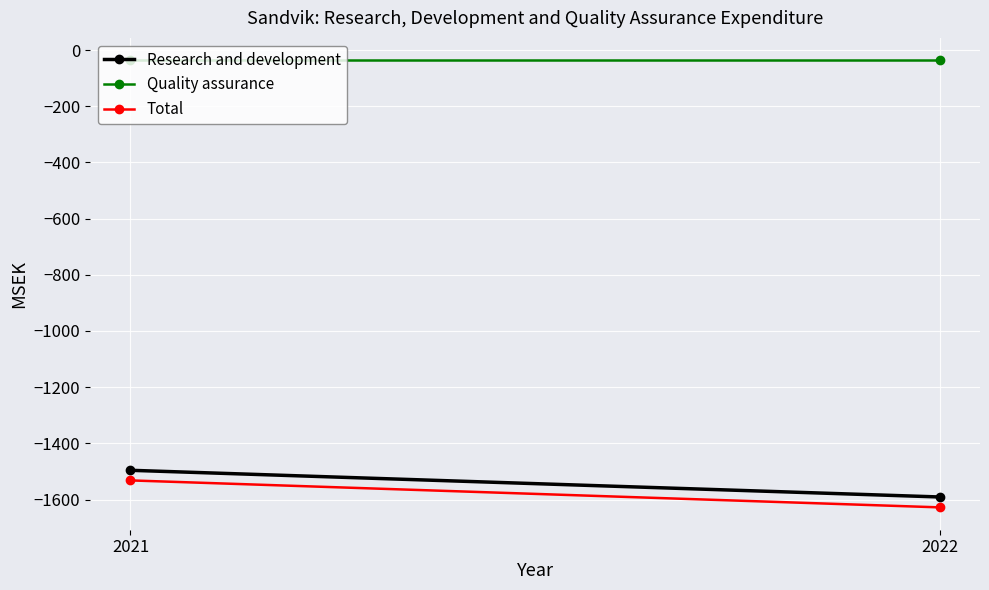

What is the sum of the Quality assurance values at 2021 and 2022?

-72